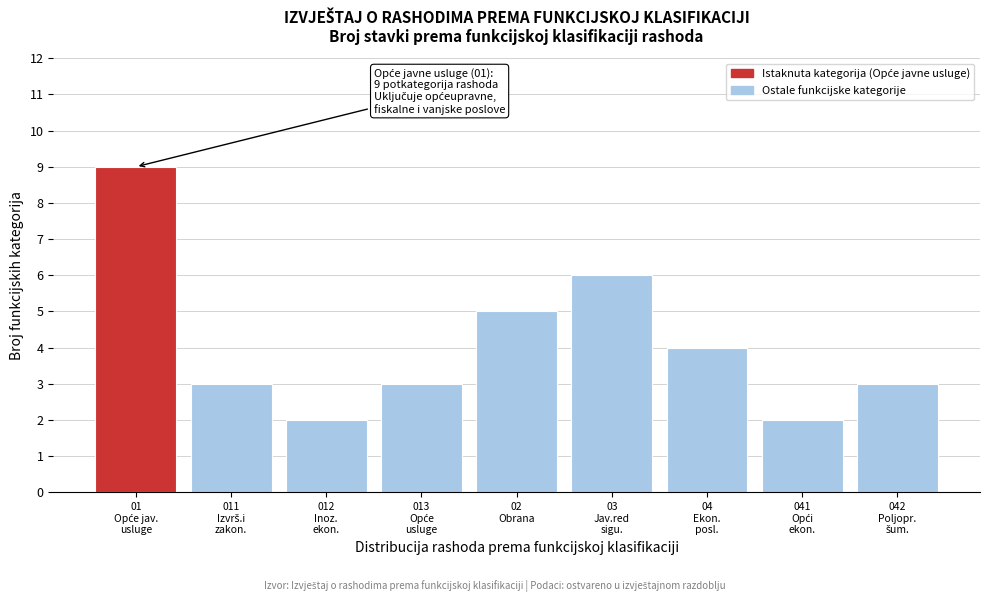

Reading left to right, extract all data points from this chart.

9	3	2	3	5	6	4	2	3